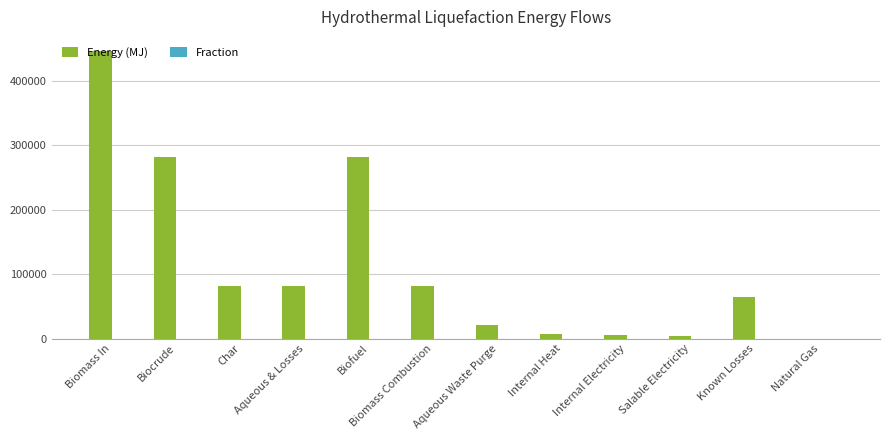

Which series has the largest total across all categories?

Energy (MJ)